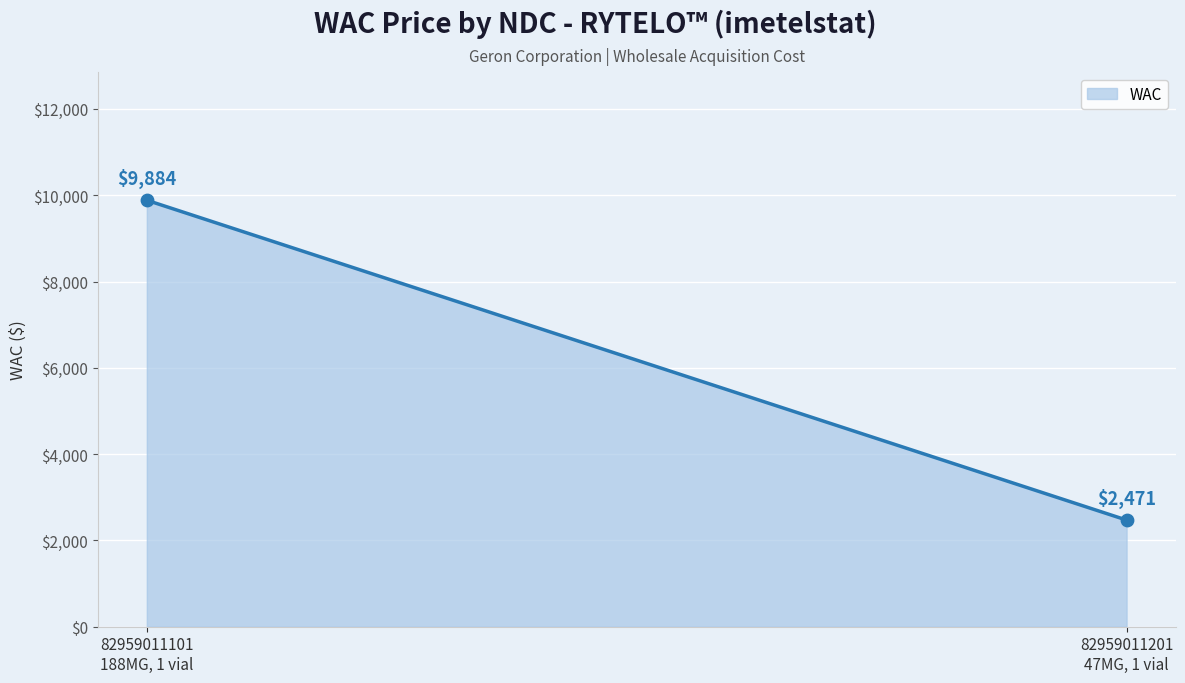

What is the average Y value?

6178